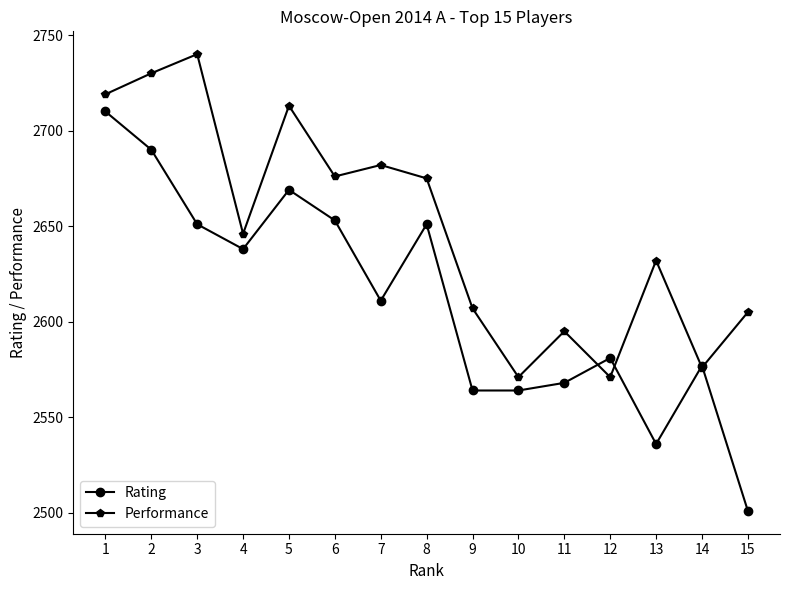

What is the minimum value for Performance?

2571